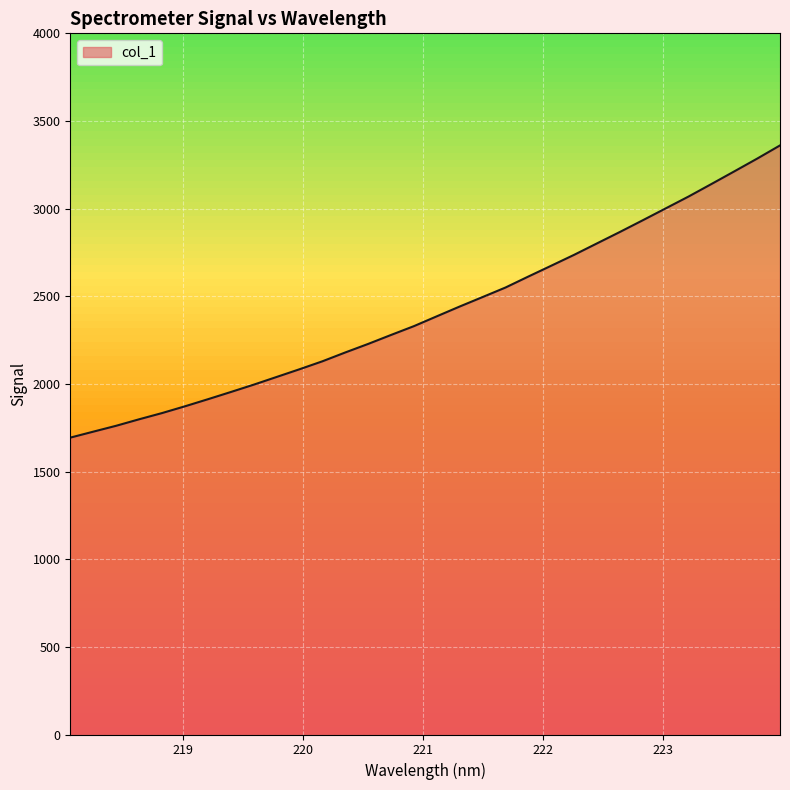

What position from the right is 222.8355?

7